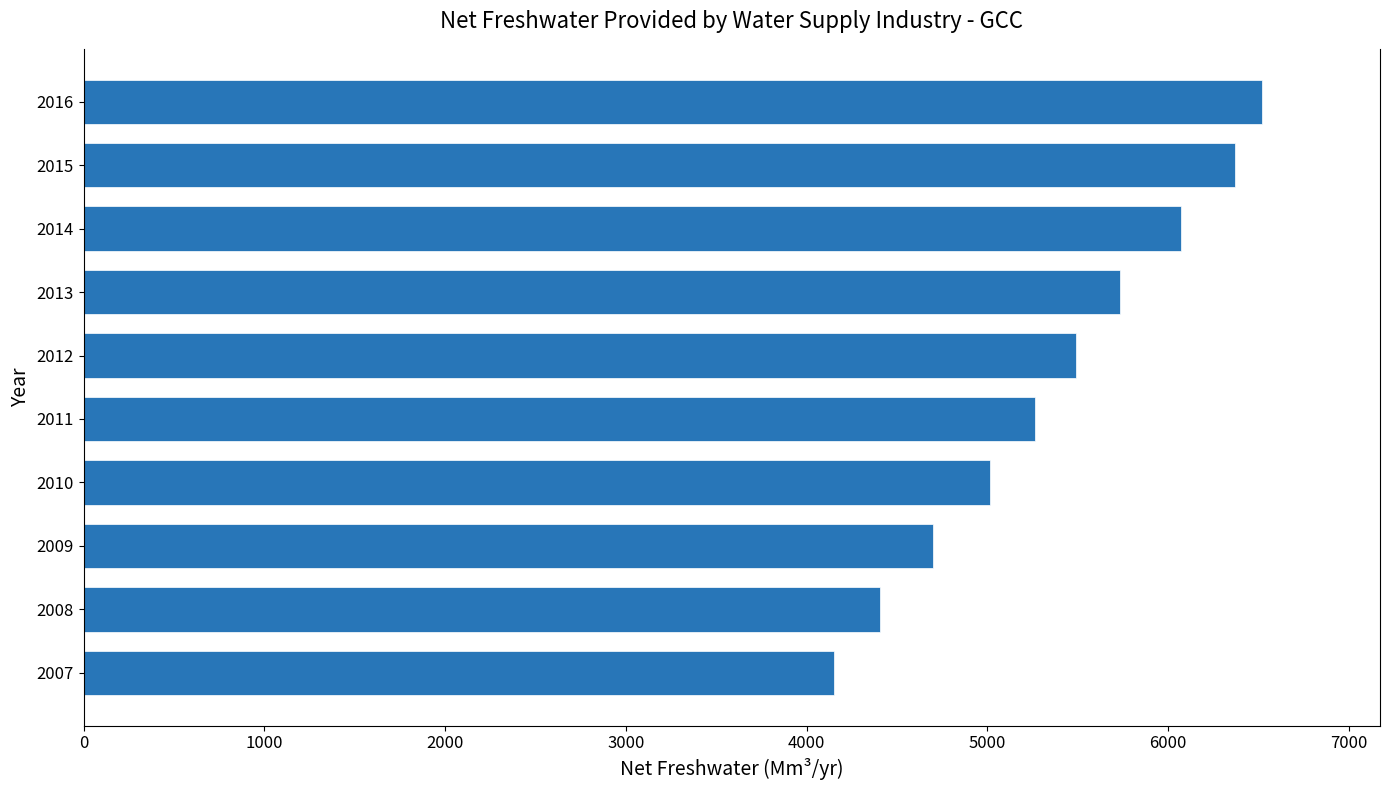

List the labels in order of value, smallest first.

2007, 2008, 2009, 2010, 2011, 2012, 2013, 2014, 2015, 2016